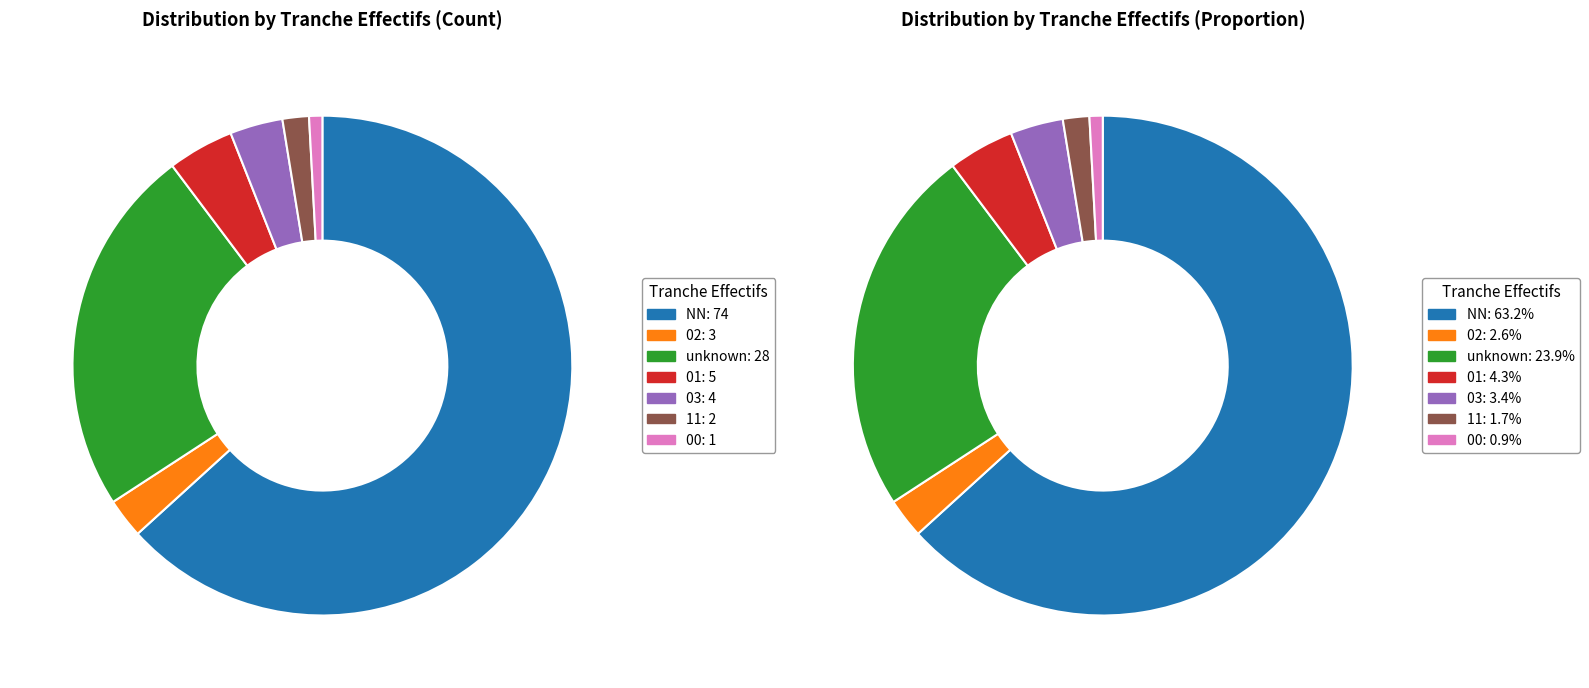

Combined, what portion of the pie is NN and 03?

66.7%